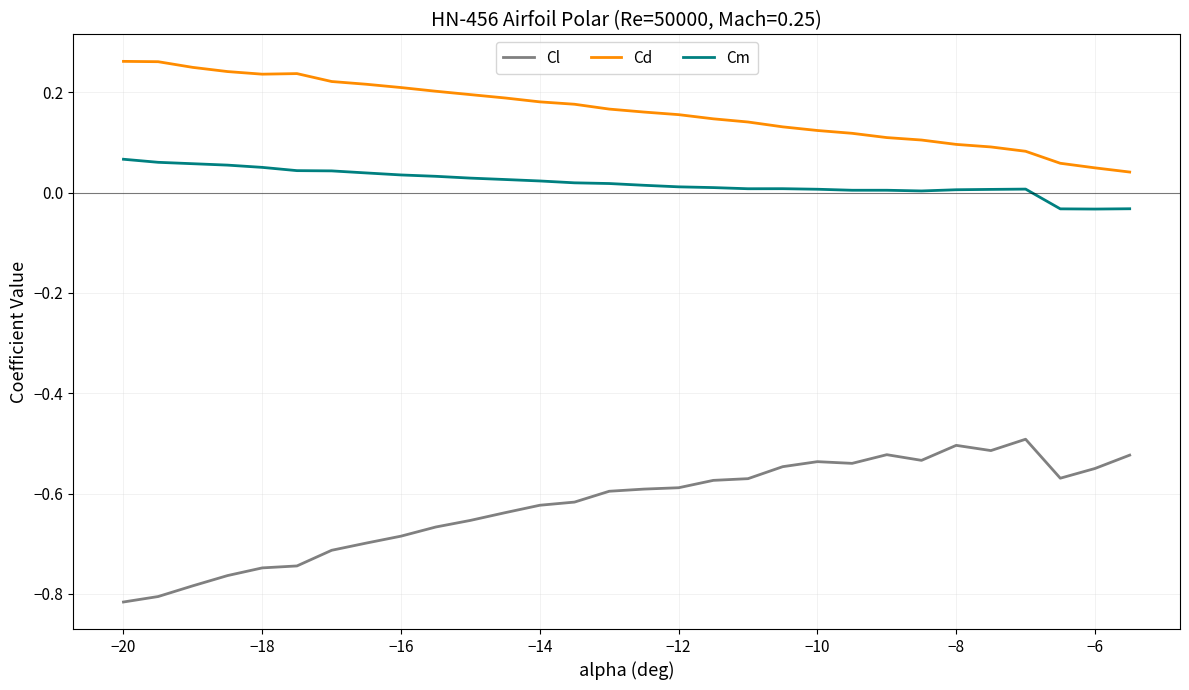

True or false: Cd has more than 0 points higher than both neighbors.

True